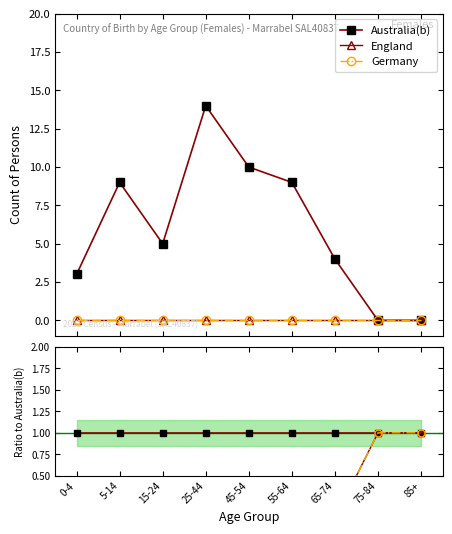

At which label is England closest to 0?

0-4